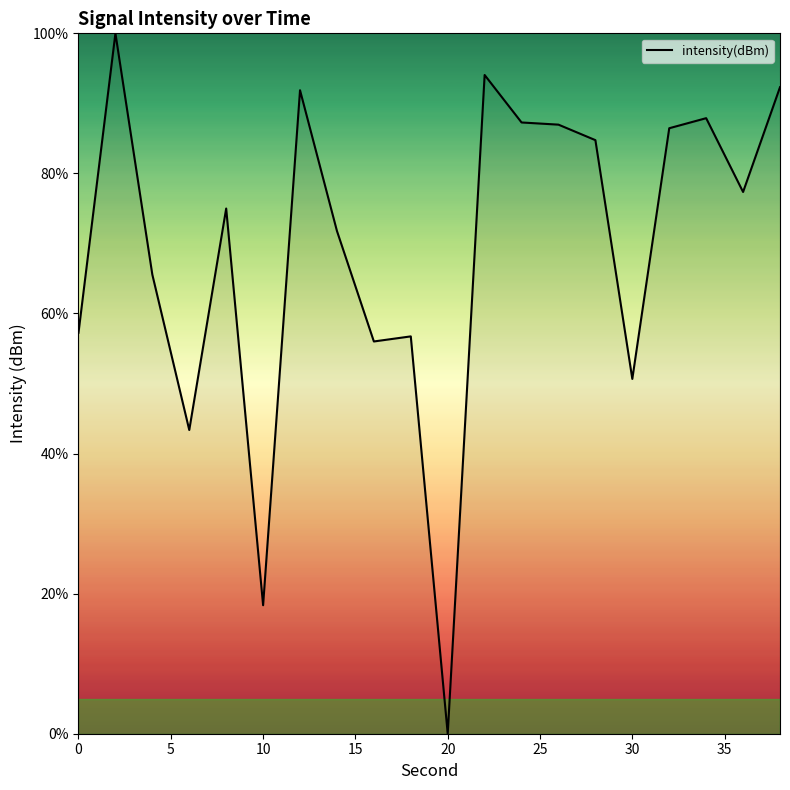

What is the difference between the maximum and minimum values?

100.0